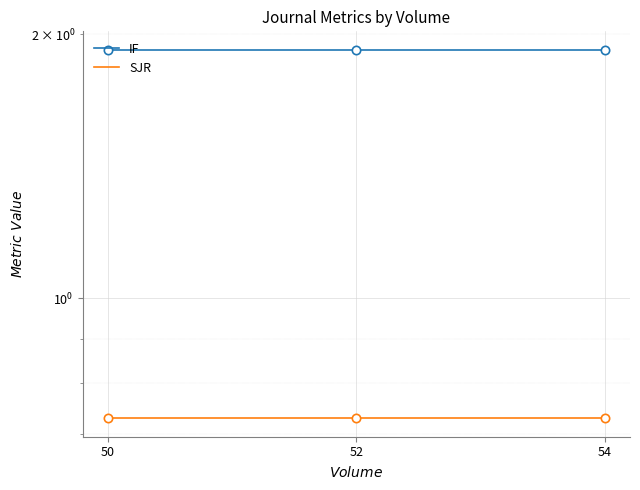

What is the smallest value displayed?

0.7